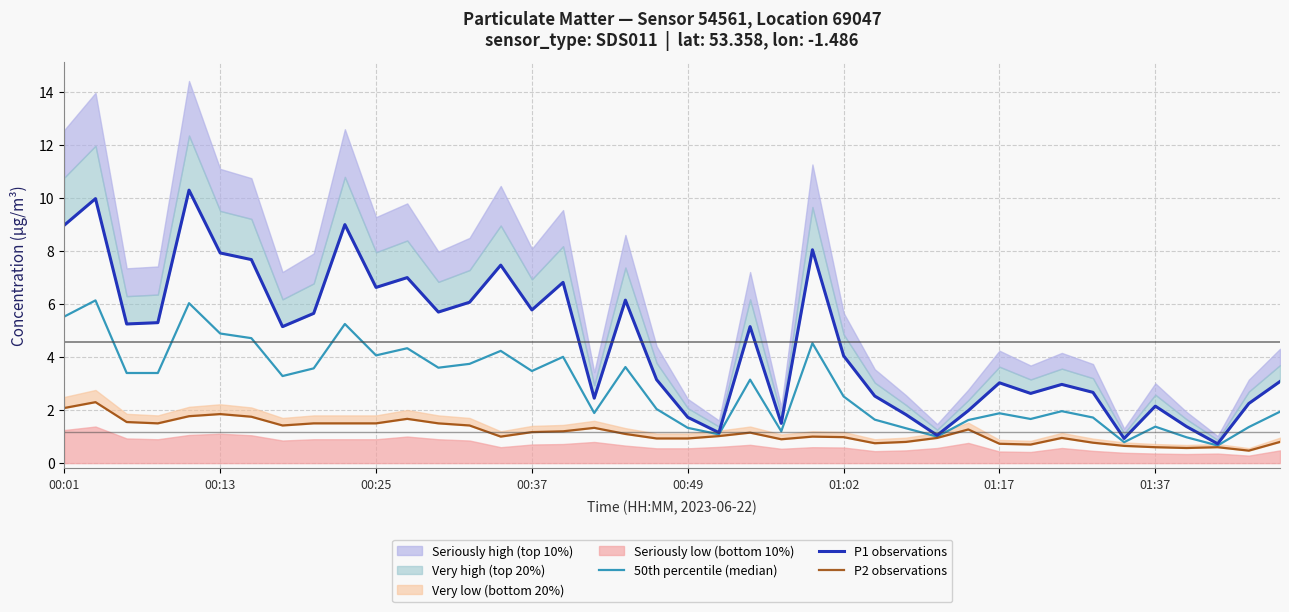

What is the difference between the maximum and minimum values in the 50th percentile (median) series?

5.5